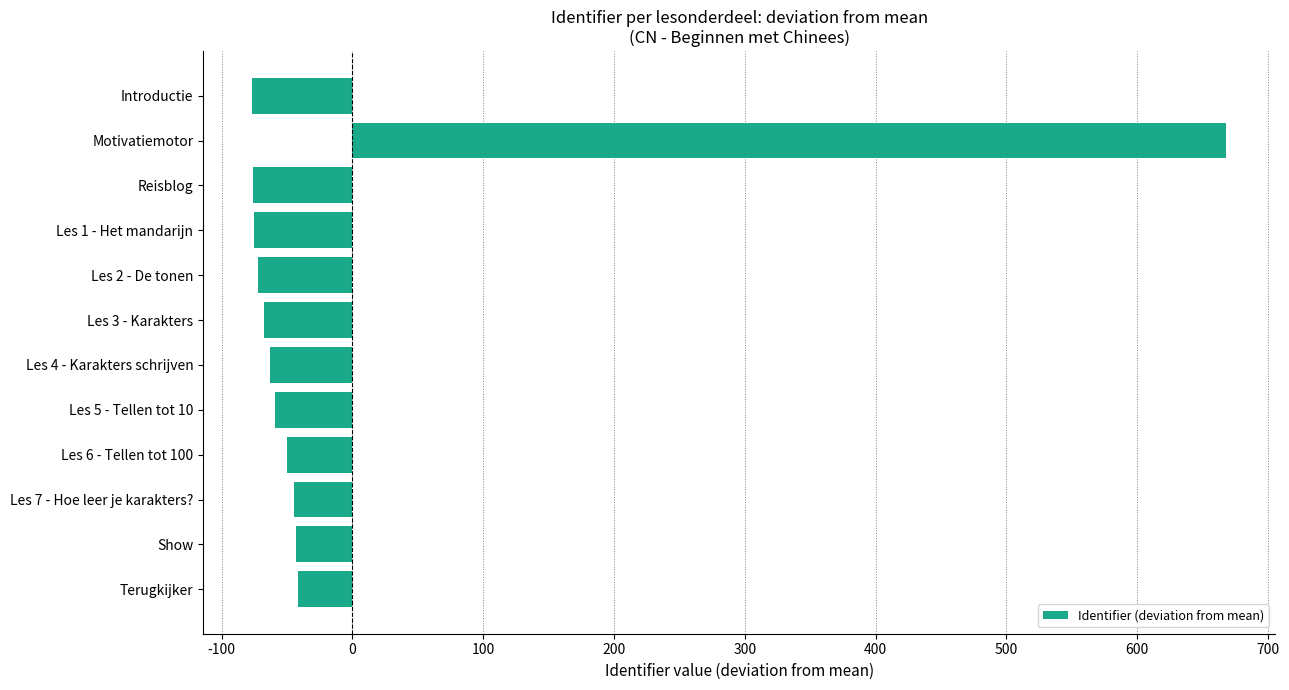

How many values are below zero?

11